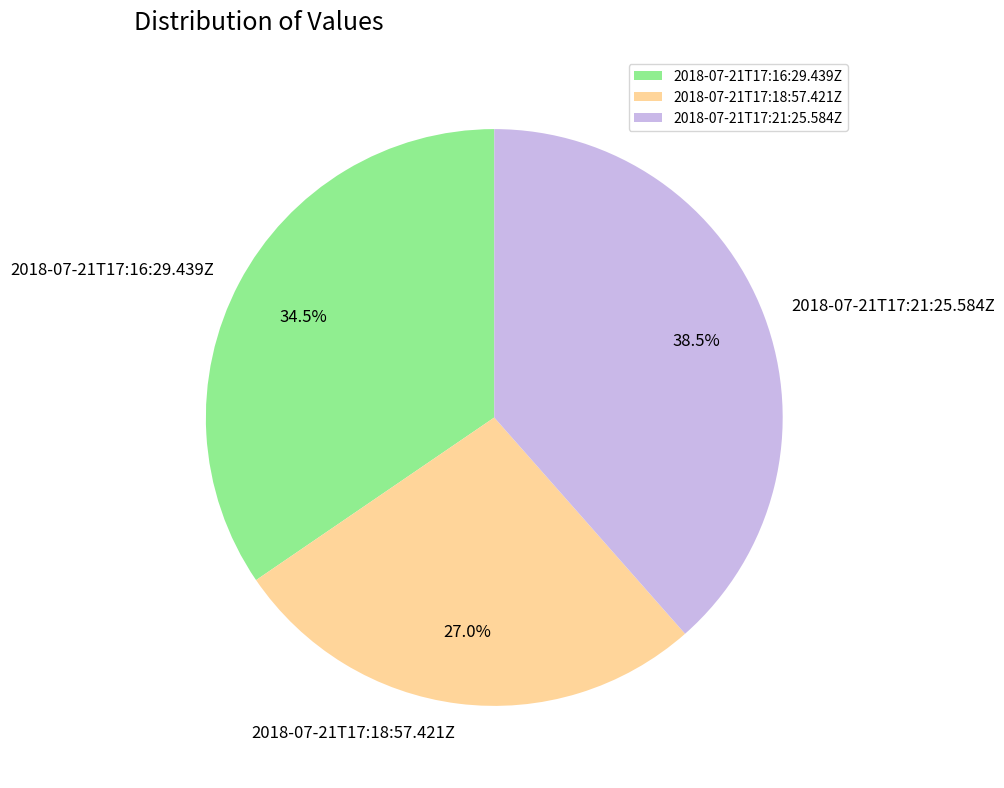

Does 2018-07-21T17:18:57.421Z represent more than half of the total?

No